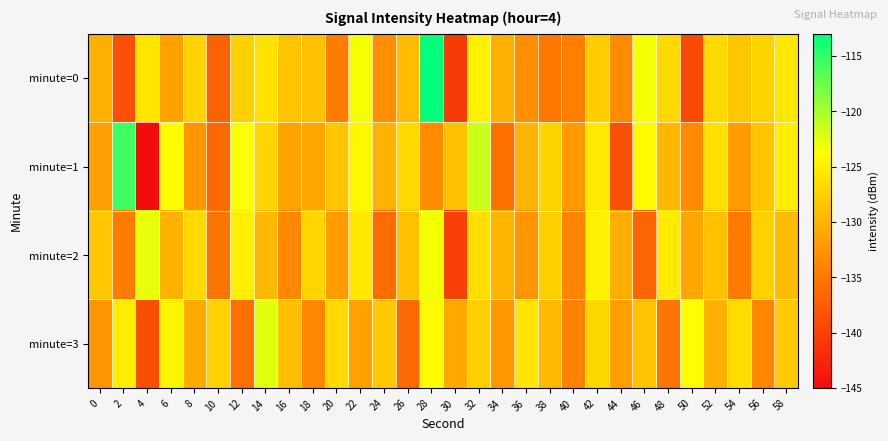

Reading left to right, extract all data points from this chart.

minute=0: 0=-130.3	2=-138.7	4=-125.8	6=-131.4	8=-127.3	10=-137.0	12=-127.4	14=-126.1	16=-128.6	18=-128.7	20=-134.4	22=-123.3	24=-133.0	26=-129.2	28=-113.2	30=-140.7	32=-124.8	34=-130.3	36=-133.1	38=-135.0	40=-134.3	42=-127.8	44=-133.3	46=-123.4	48=-126.9	50=-139.2	52=-126.8	54=-128.3	56=-127.3	58=-125.6
minute=1: 0=-131.7	2=-115.6	4=-145.0	6=-123.8	8=-132.5	10=-136.4	12=-123.5	14=-127.1	16=-131.3	18=-131.0	20=-128.5	22=-124.3	24=-130.1	26=-126.7	28=-133.2	30=-128.9	32=-121.4	34=-135.6	36=-129.8	38=-127.3	40=-132.1	42=-125.5	44=-138.7	46=-124.1	48=-129.6	50=-133.4	52=-126.2	54=-131.9	56=-128.4	58=-125.1
minute=2: 0=-128.3	2=-134.5	4=-122.7	6=-130.1	8=-126.8	10=-135.2	12=-124.9	14=-129.4	16=-133.6	18=-127.2	20=-131.8	22=-125.6	24=-136.1	26=-128.7	28=-123.3	30=-140.2	32=-126.4	34=-129.9	36=-132.5	38=-127.6	40=-133.9	42=-124.7	44=-130.5	46=-136.8	48=-125.3	50=-131.1	52=-128.8	54=-134.7	56=-127.5	58=-129.2
minute=3: 0=-132.4	2=-125.1	4=-138.9	6=-124.6	8=-130.7	10=-127.3	12=-135.8	14=-122.5	16=-129.1	18=-133.6	20=-126.9	22=-131.4	24=-128.2	26=-136.5	28=-124.0	30=-130.8	32=-127.7	34=-132.3	36=-125.8	38=-129.5	40=-134.1	42=-127.0	44=-131.6	46=-128.5	48=-135.3	50=-123.8	52=-130.2	54=-126.6	56=-133.7	58=-128.1